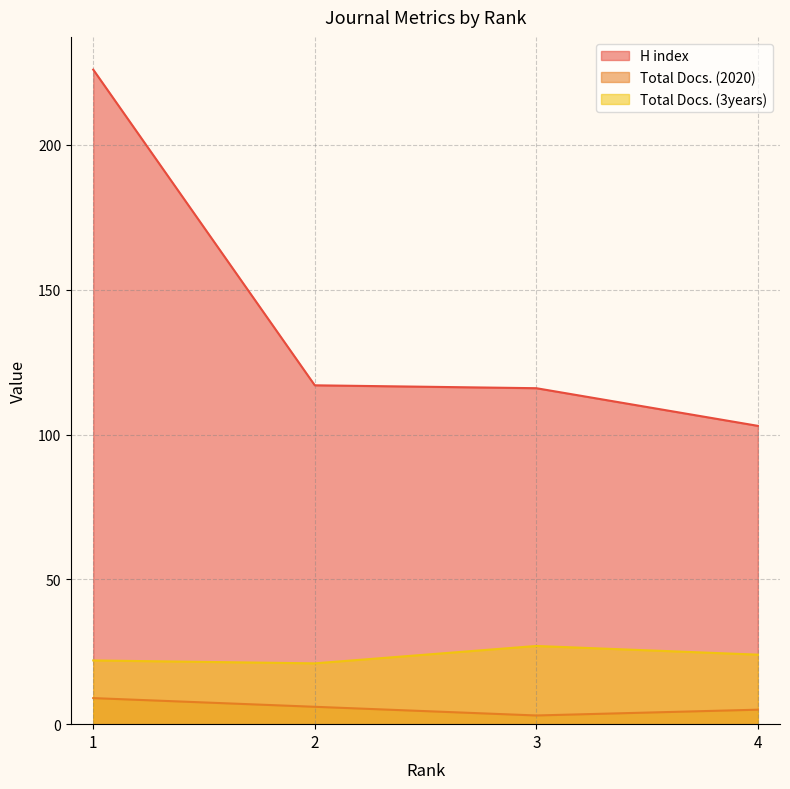

At 2, list the series in order from smallest to largest.

Total Docs. (2020), Total Docs. (3years), H index